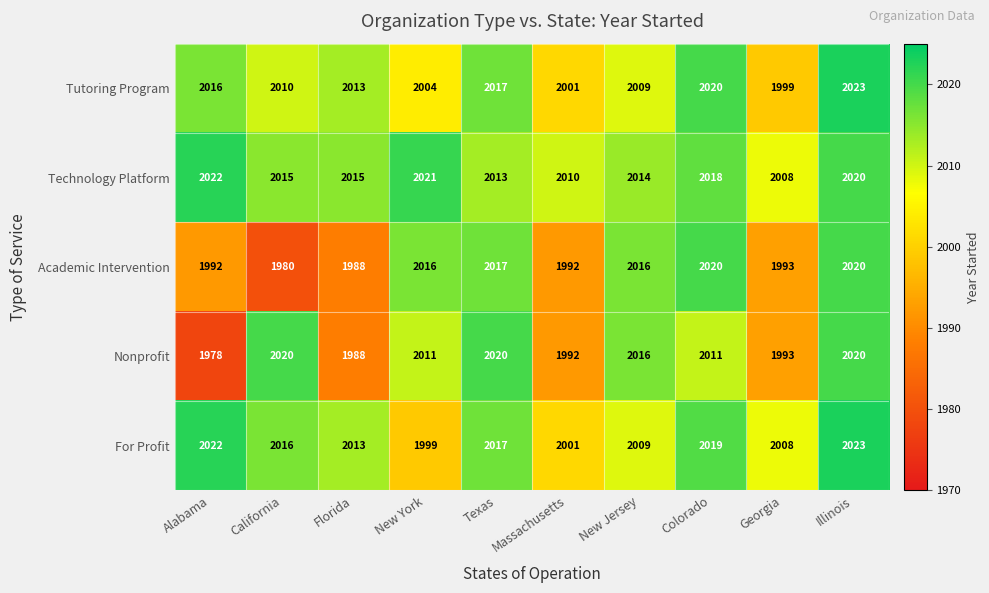

True or false: For Profit has a value of 1132 at New York.

False